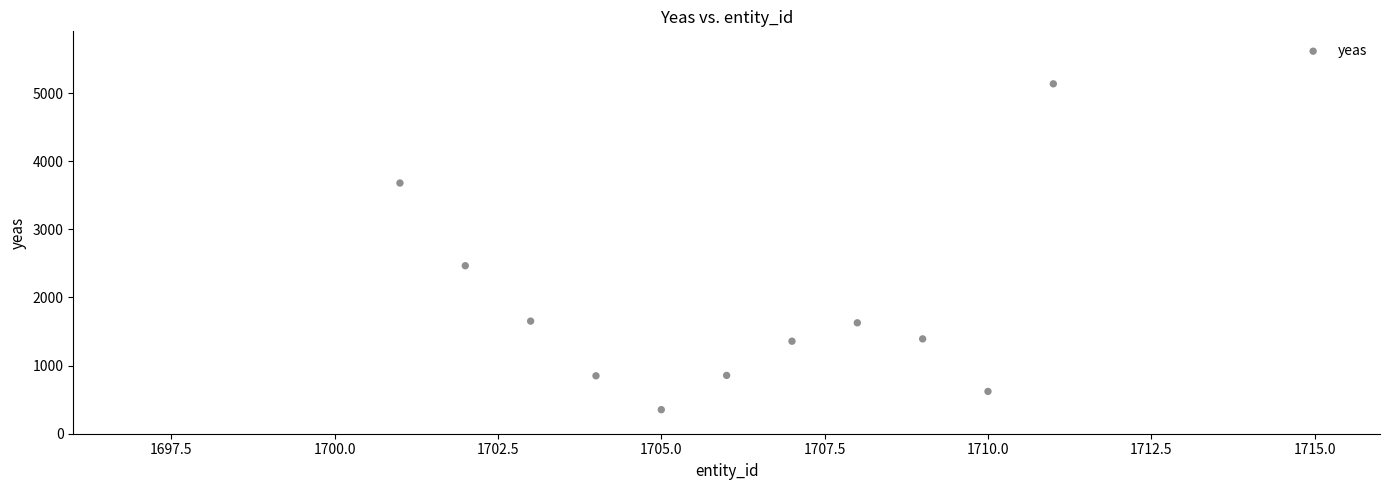

What Y value in the scatter plot is closest to 2744?

2466